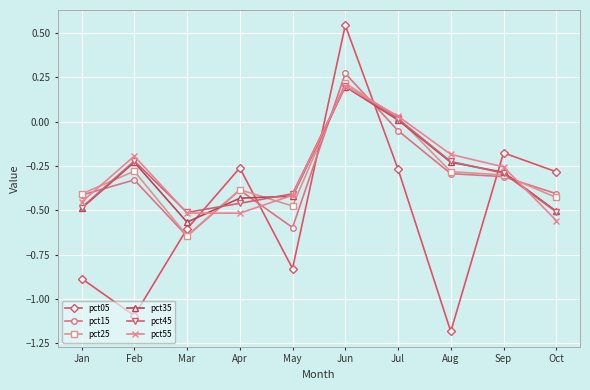

At which label is pct55 closest to 0?

Jul